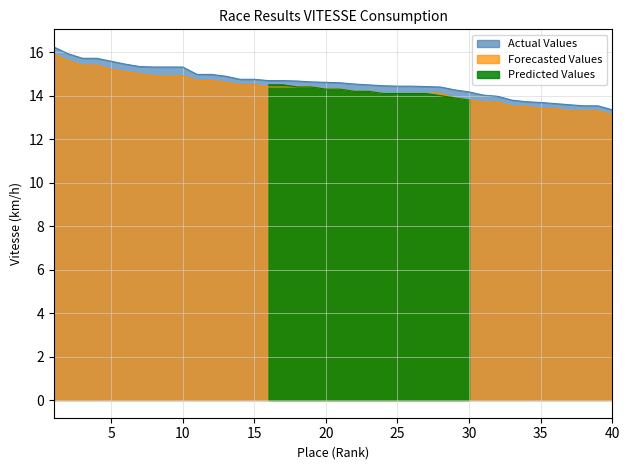

How many values in the Actual Values series are below 14?

9